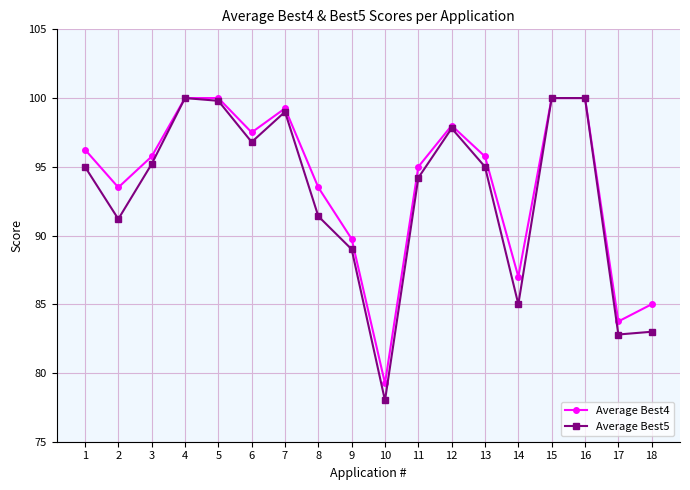

How many interior local valleys does the Average Best4 series have?

5